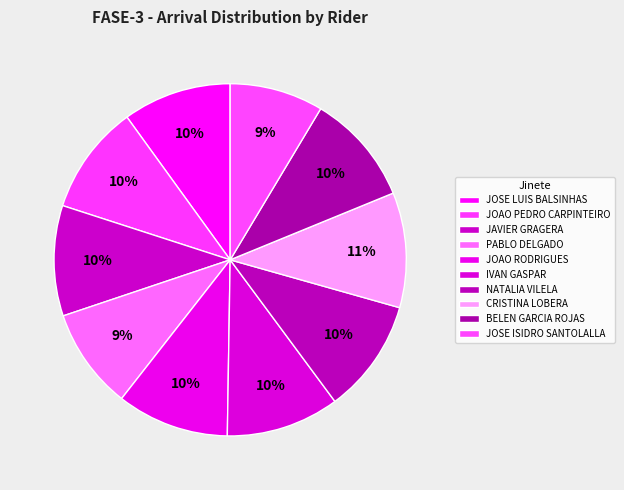

How many segments does this pie chart have?

10